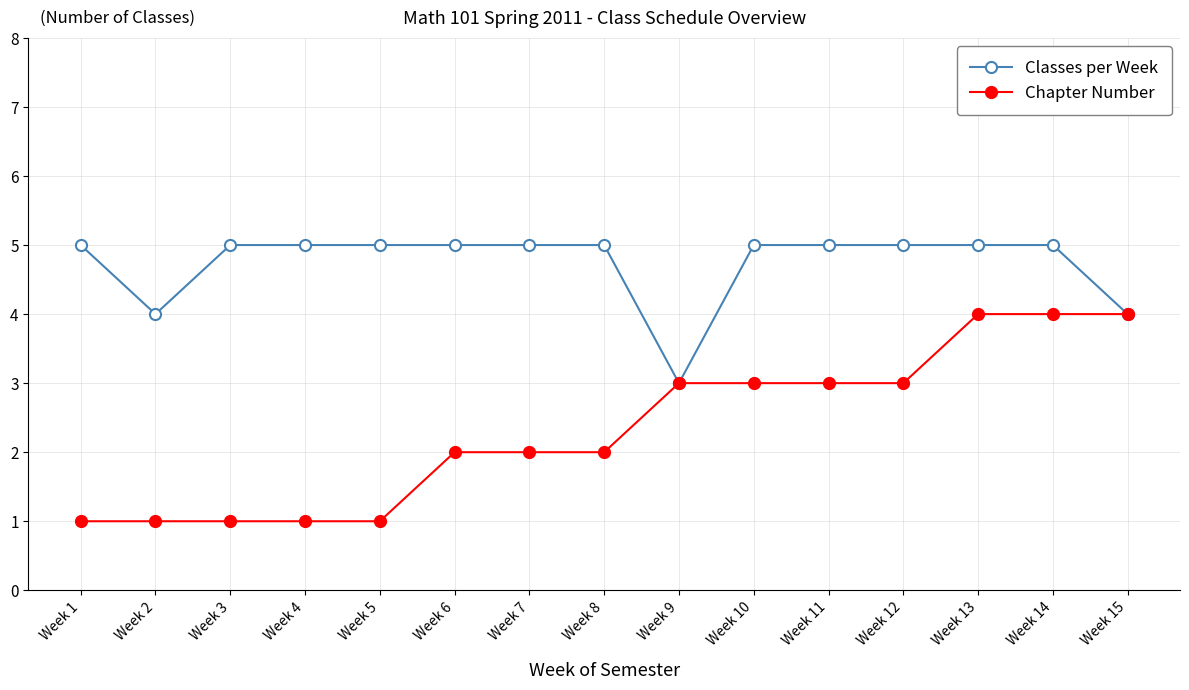

What is the difference between the maximum and minimum values in the Chapter Number series?

3